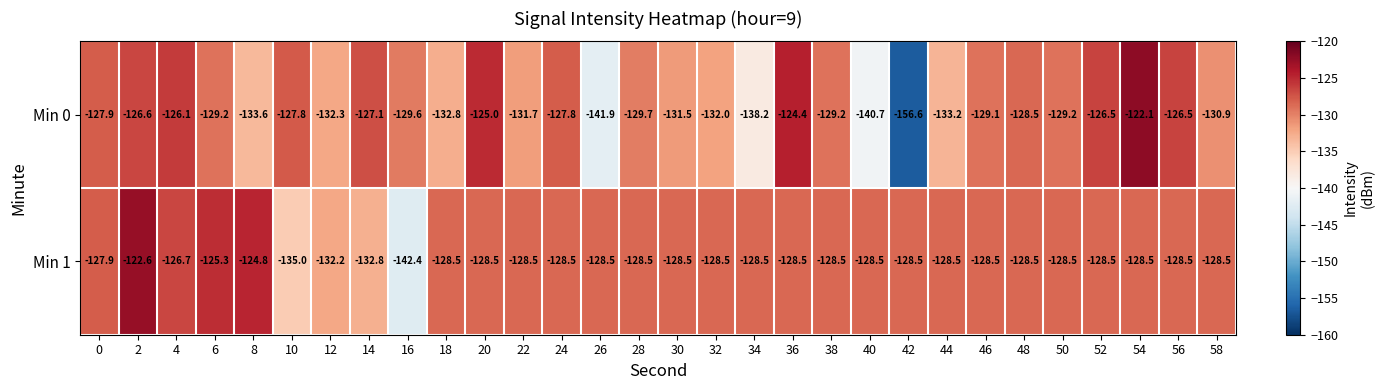

The Min 0 series shows -122.1 at 54. True or false?

True